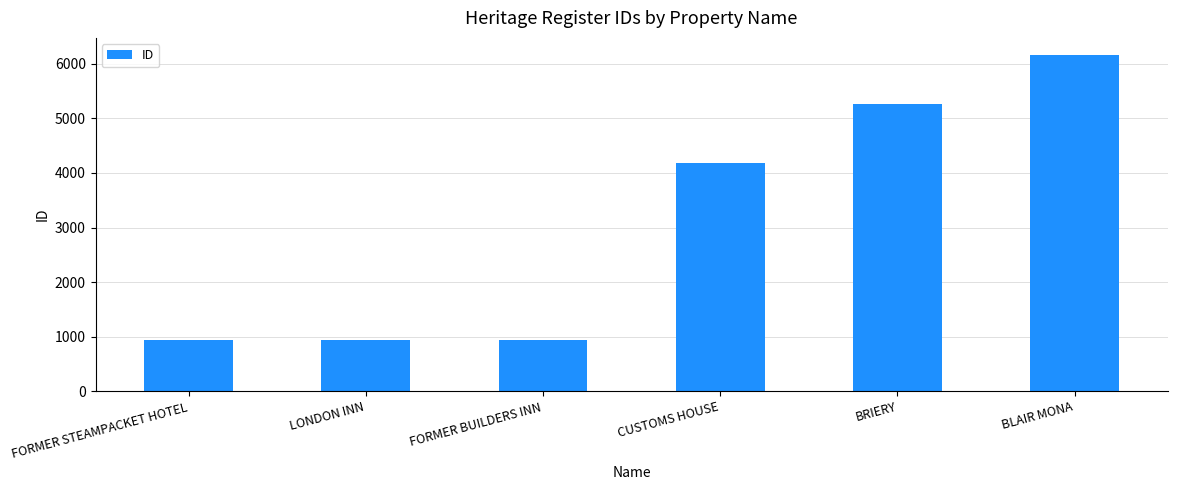

What is the maximum value shown in the chart?

6167